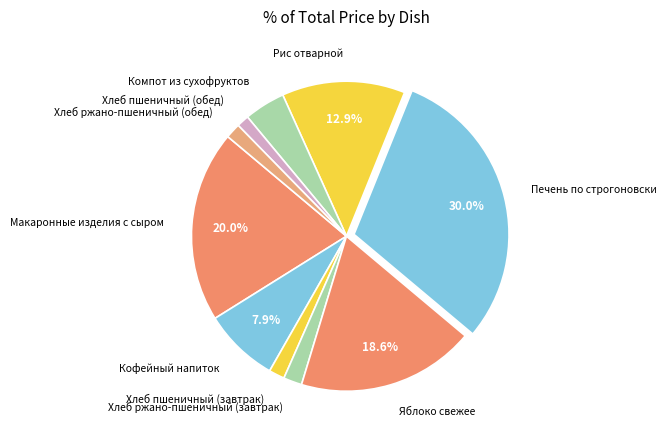

Combined, what portion of the pie is Яблоко свежее and Печень по строгоновски?

48.6%